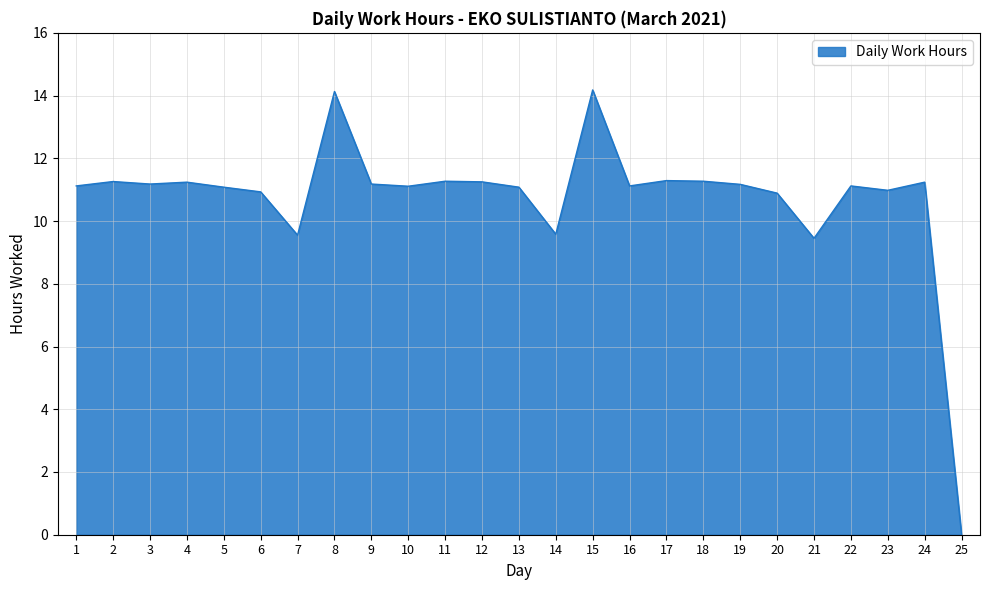

Is it true that the value at 24 is 11.2?

True